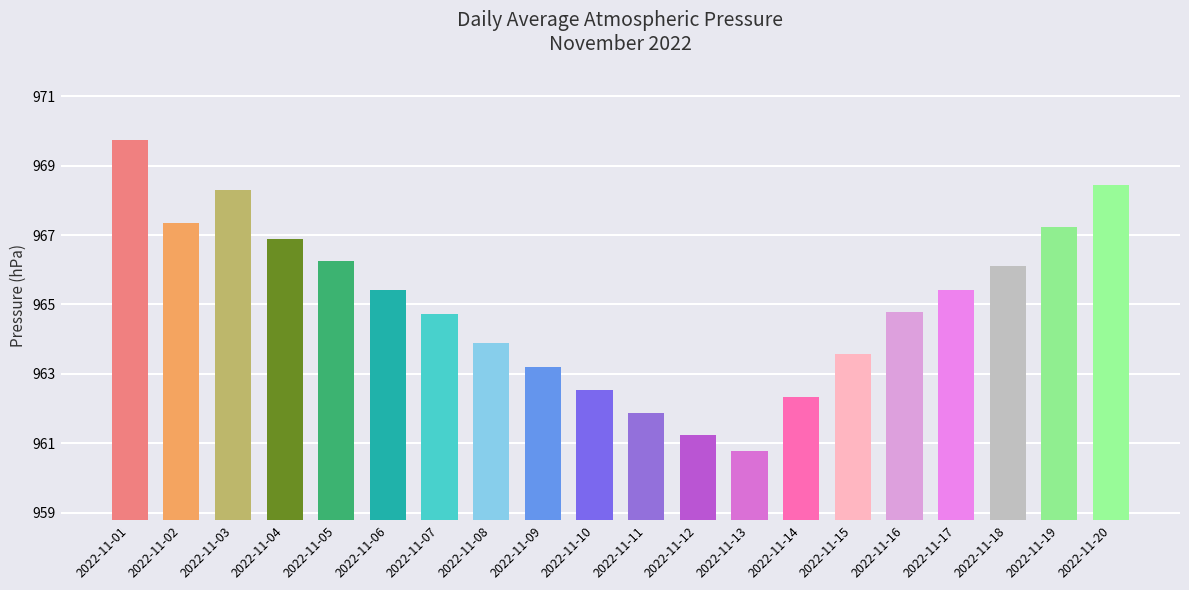

Where does the data first go above 965?

2022-11-01